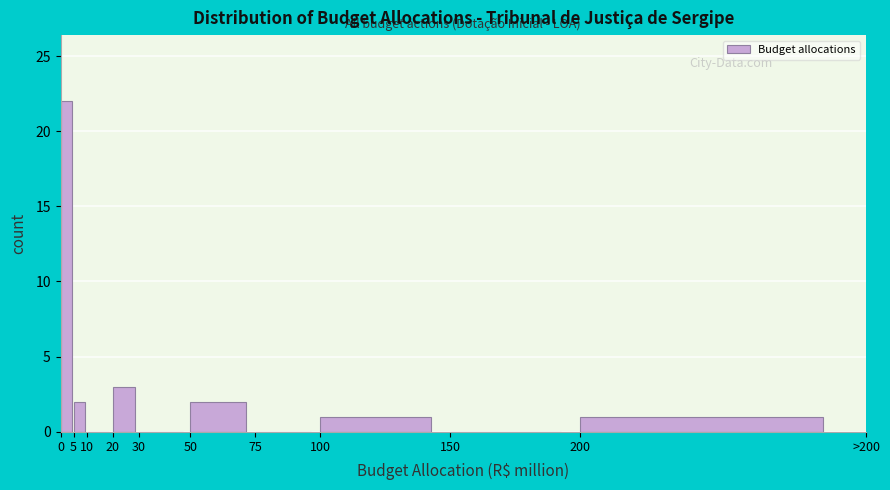

Reading left to right, extract all data points from this chart.

0=22	5=2	10=0	20=3	30=0	50=2	75=0	100=1	150=0	200=1